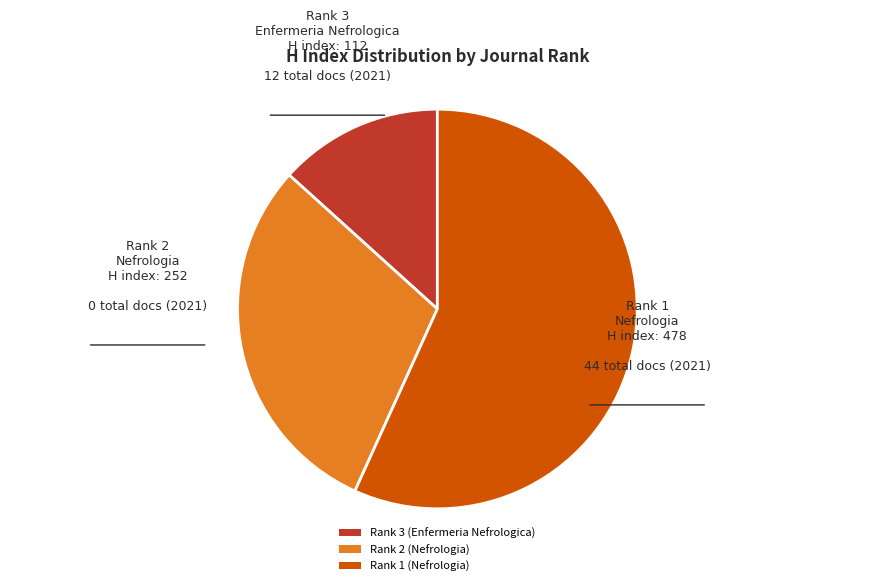

True or false: Rank 1 (Nefrologia) accounts for 57% of the total.

True